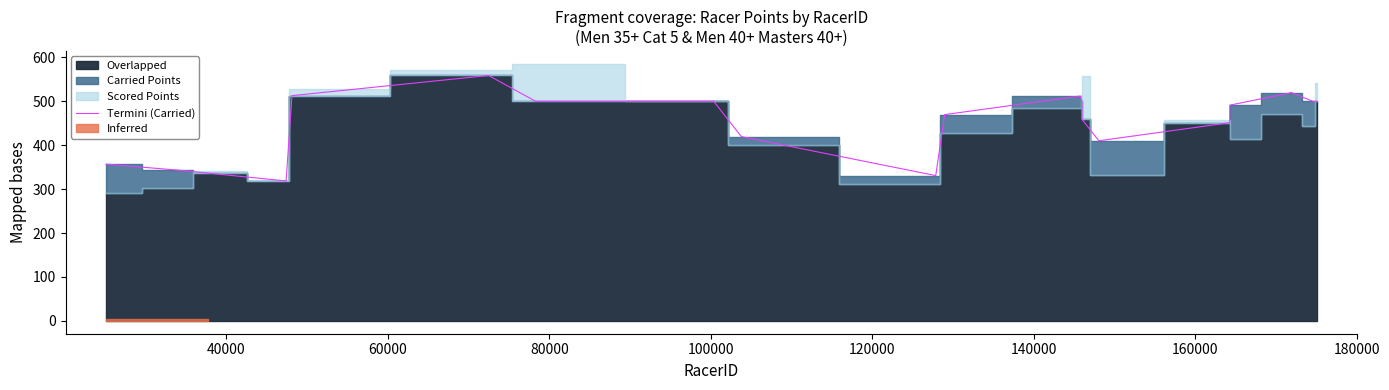

What is the minimum value for Termini (Carried)?

318.6